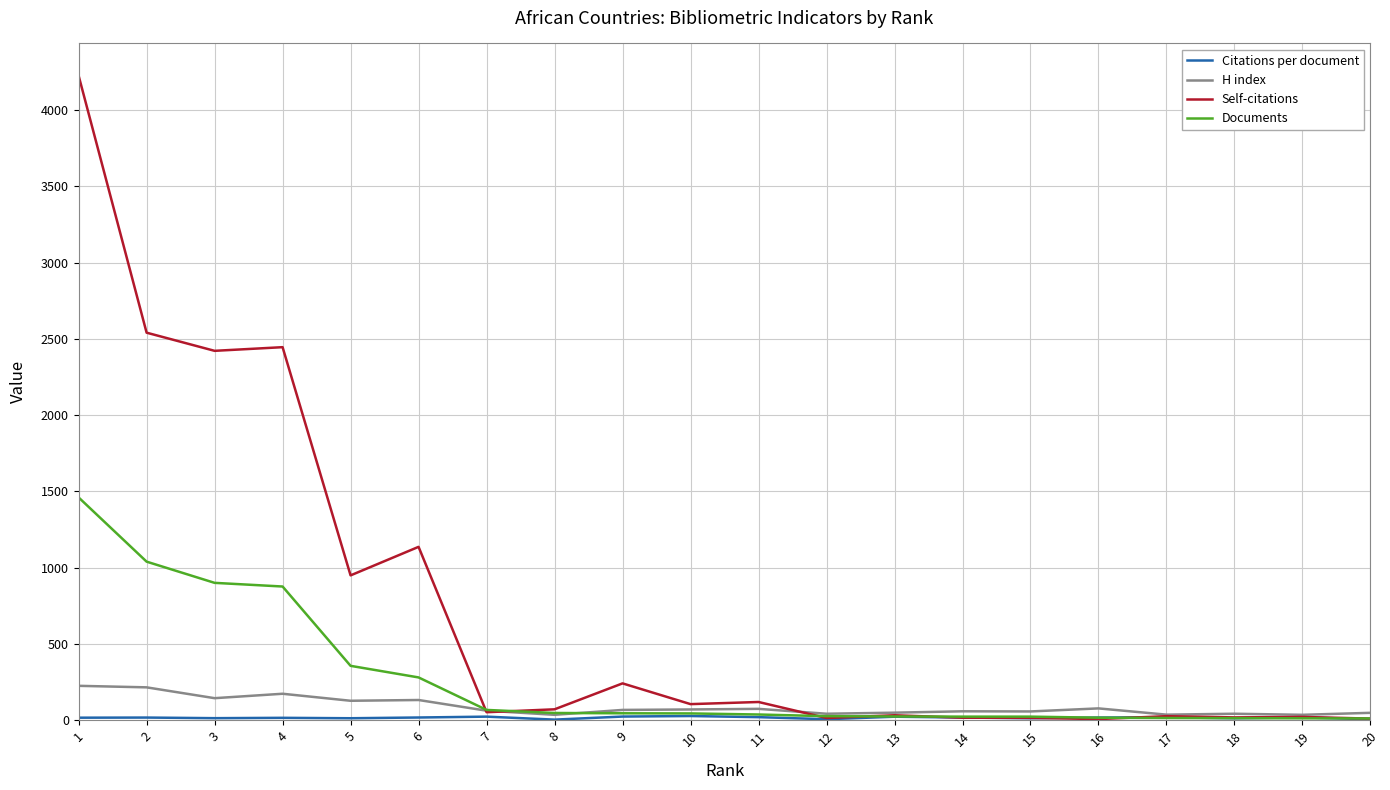

What is the maximum value for H index?

226.0